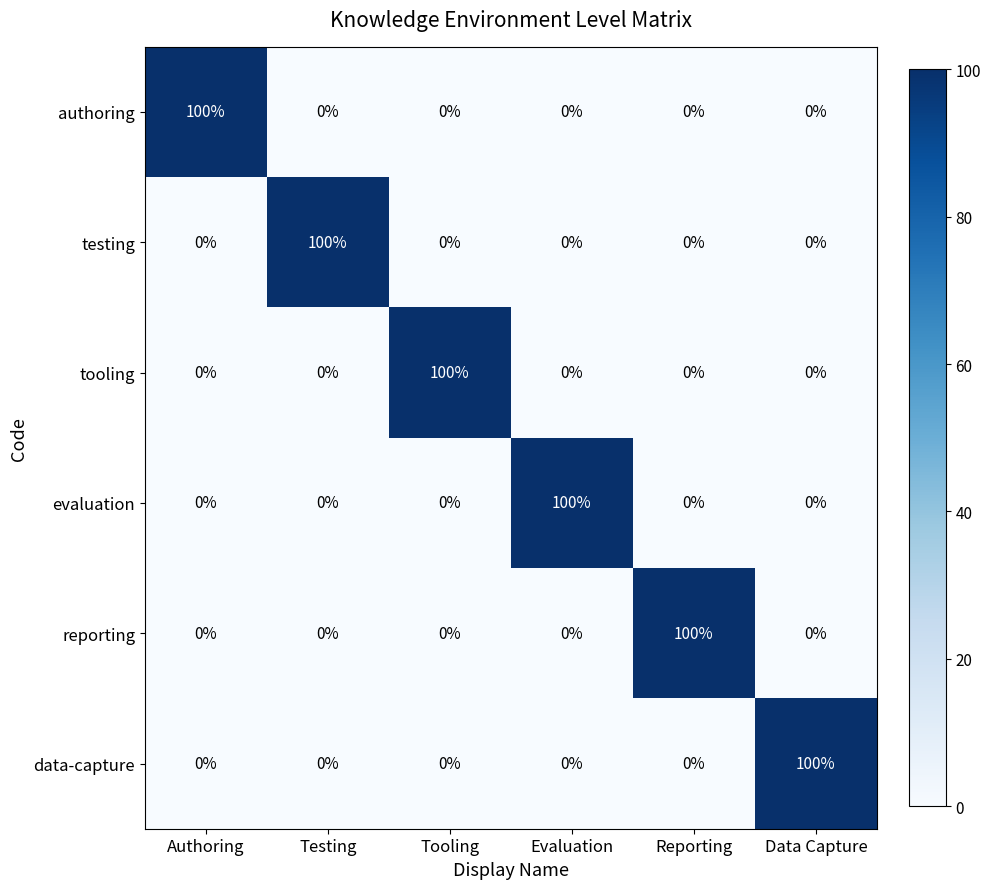

What is the spread (max minus min) of values at Tooling?

100